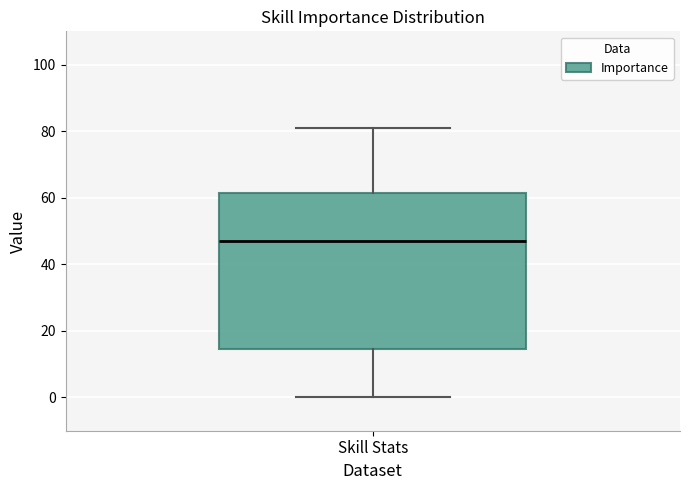

Where does the median line of the box for Skill Stats sit on the y-axis? The values are not printed on the chart, so give them approximately, as read against the axis.

48